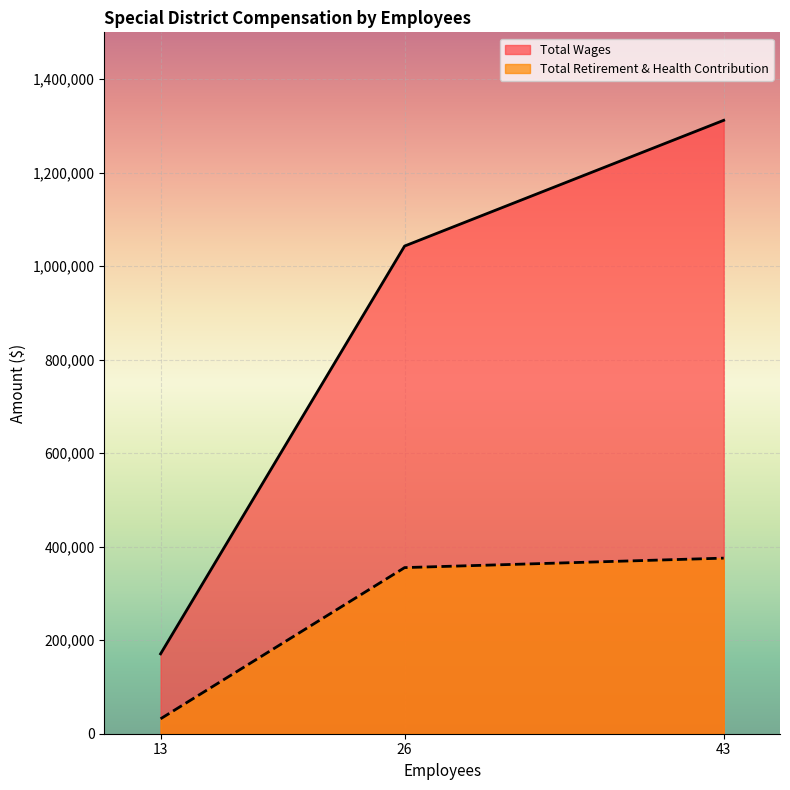

What is the greatest value displayed?

1311833